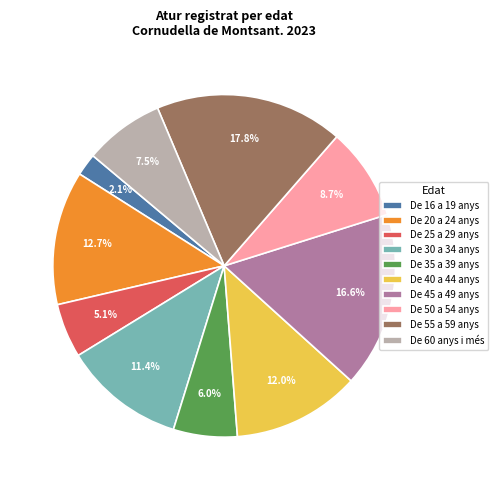

The De 20 a 24 anys slice represents 13% of the pie. True or false?

True